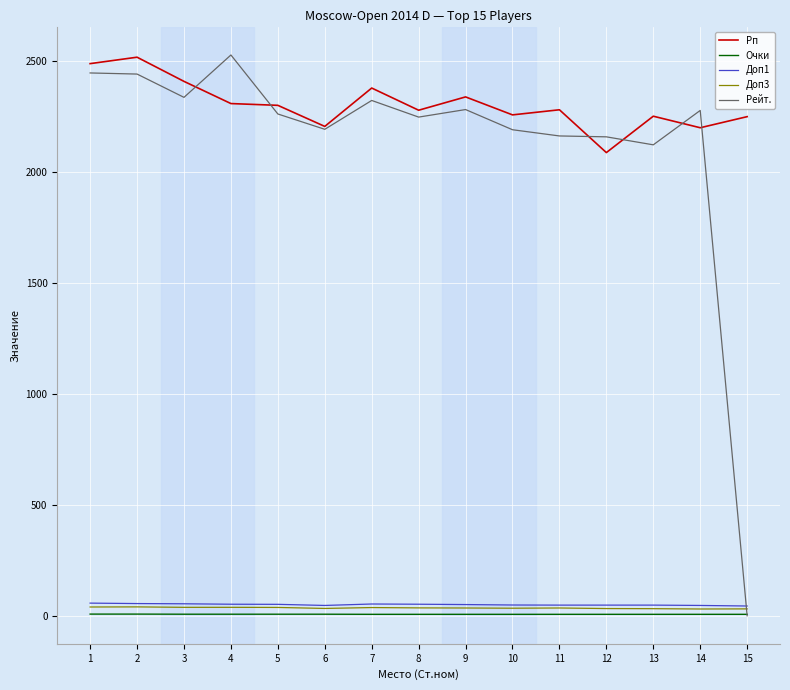

How many series are shown in this chart?

5